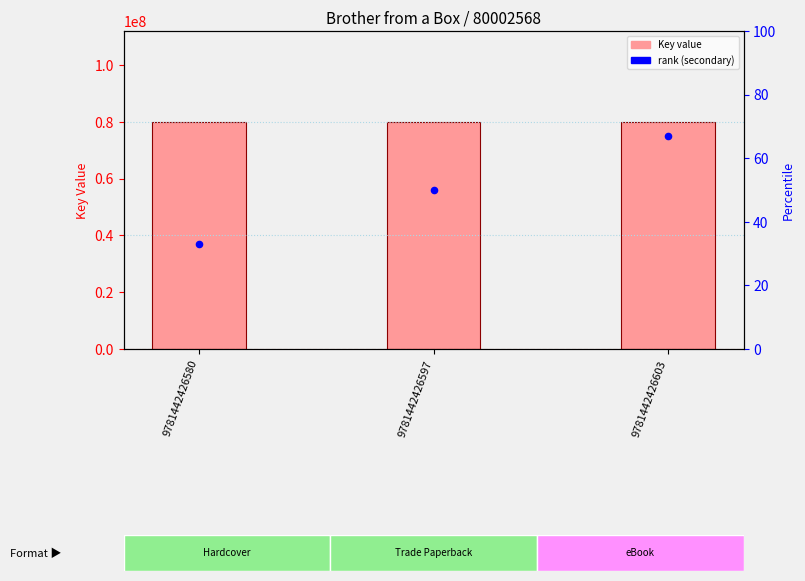

At how many categories does at least one series exceed 74132079?

3